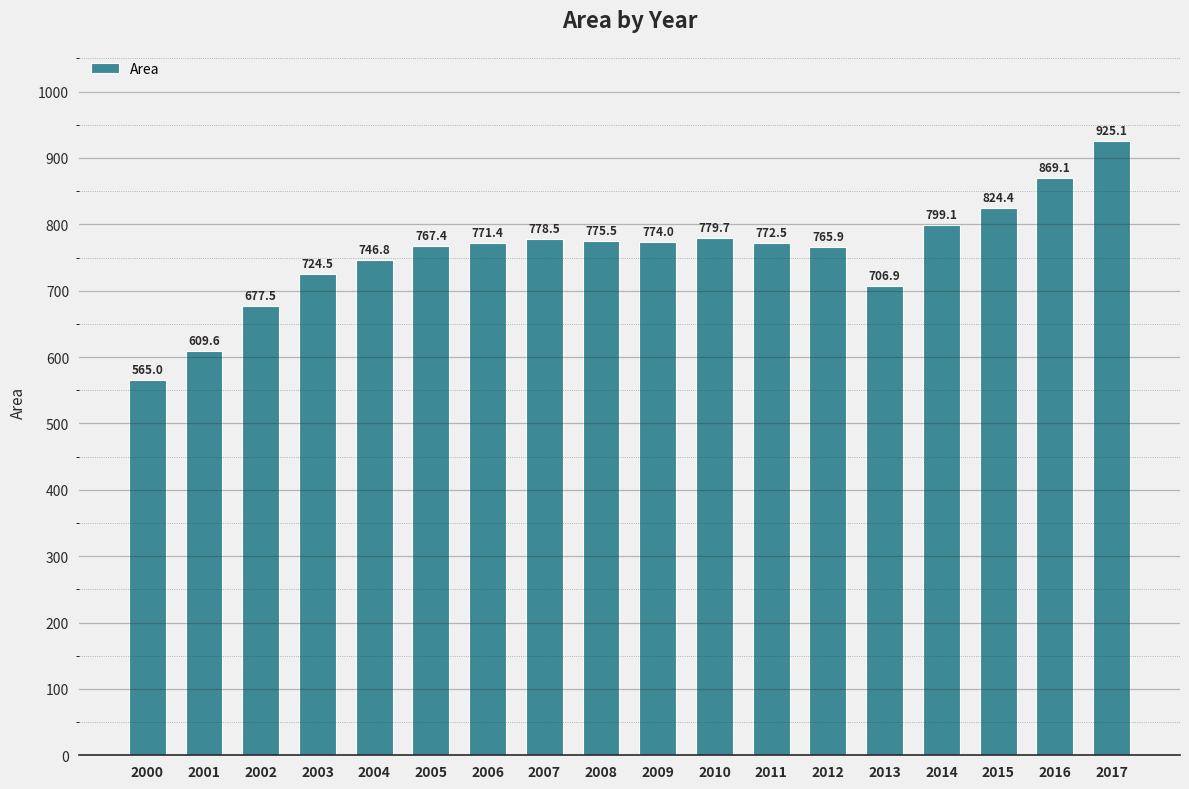

Reading right to left, list all the values displayed in this chart.

925.1	869.1	824.4	799.1	706.9	765.9	772.5	779.7	774.0	775.5	778.5	771.4	767.4	746.8	724.5	677.5	609.6	565.0